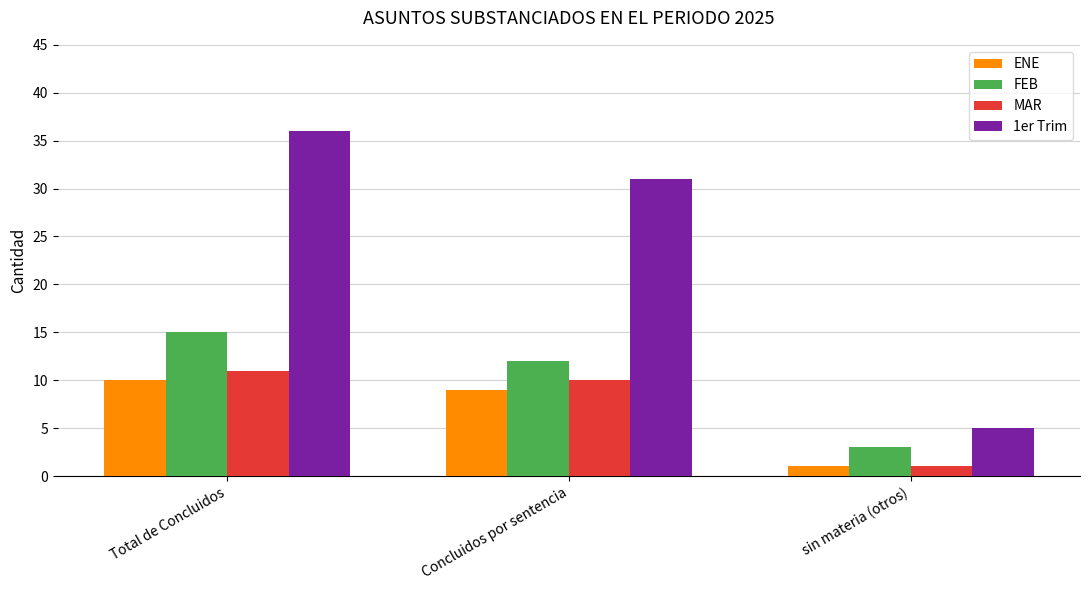

What is the difference between the highest and lowest values at Total de Concluidos?

26